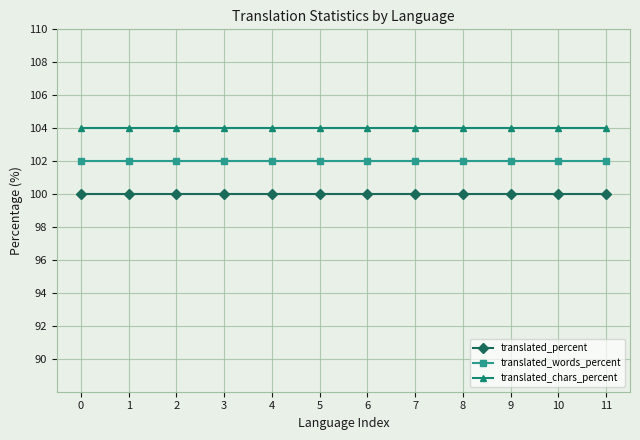

What are all the series names shown in the legend?

translated_percent, translated_words_percent, translated_chars_percent